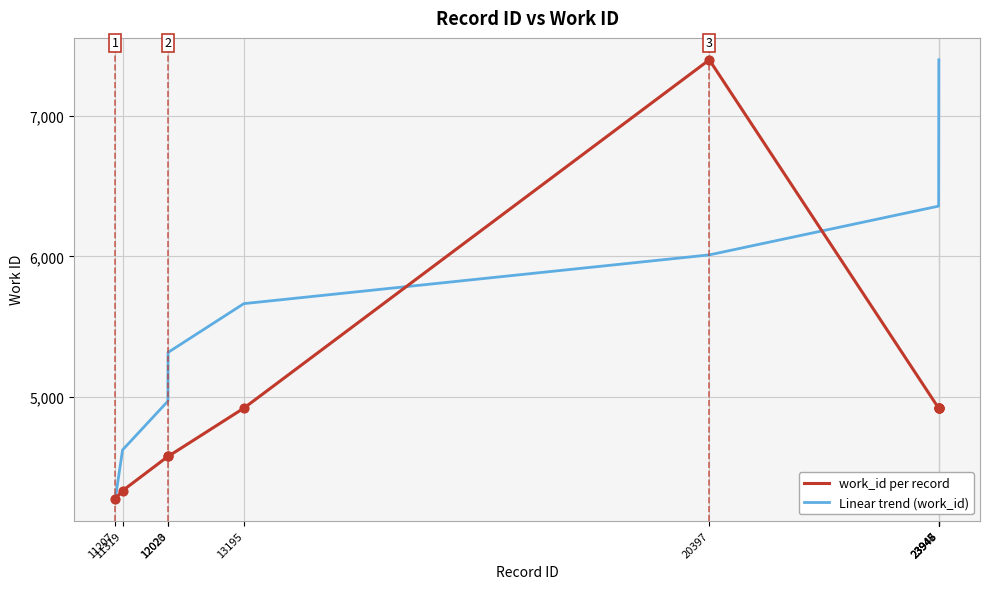

What is the smallest value displayed?

4273.0